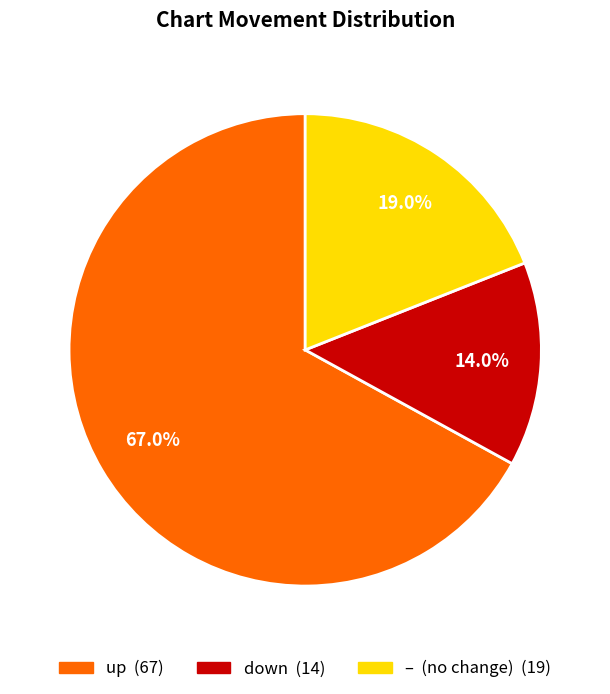

Is there a majority slice in this chart?

Yes